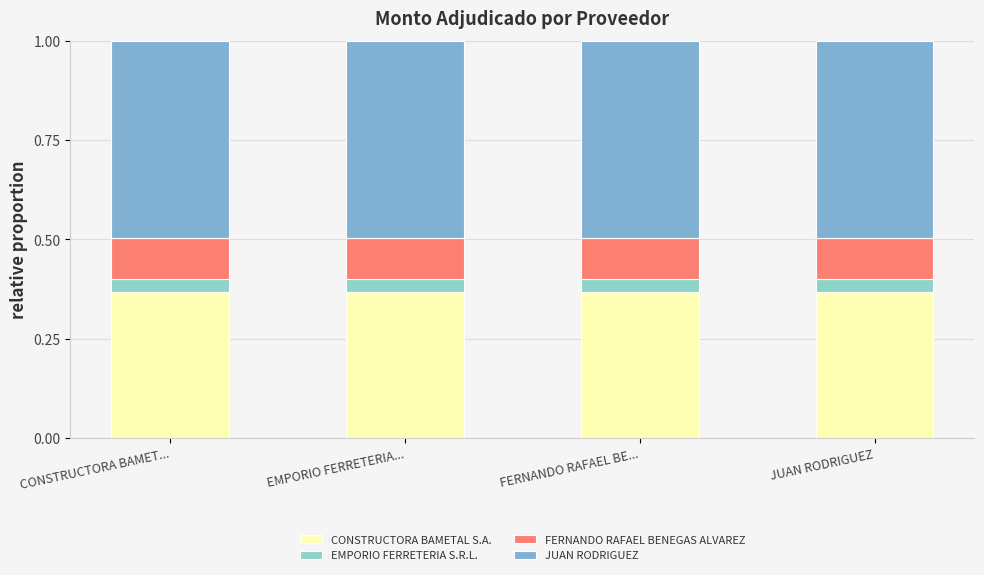

At how many categories does at least one series exceed 0?

4